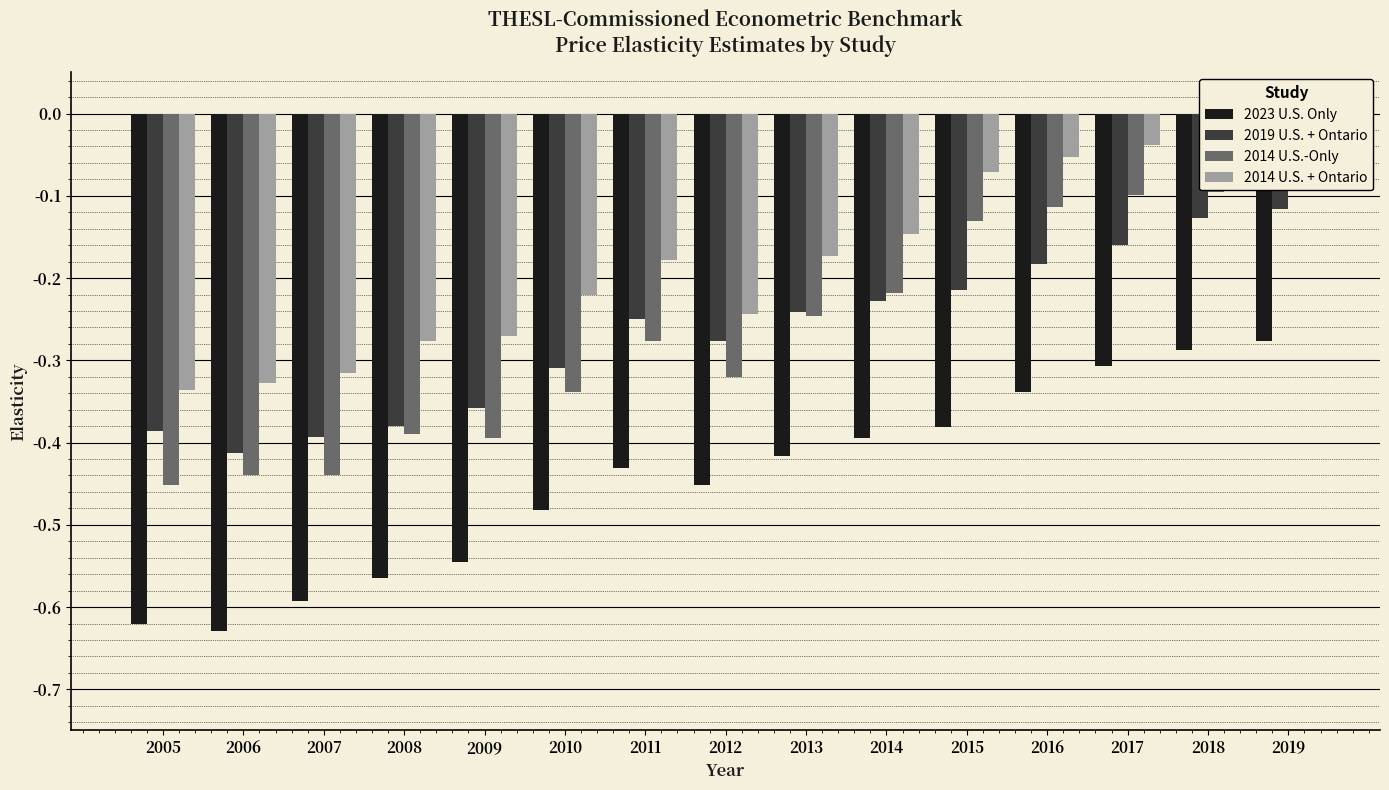

Between 2005 and 2013, which is larger?

2013